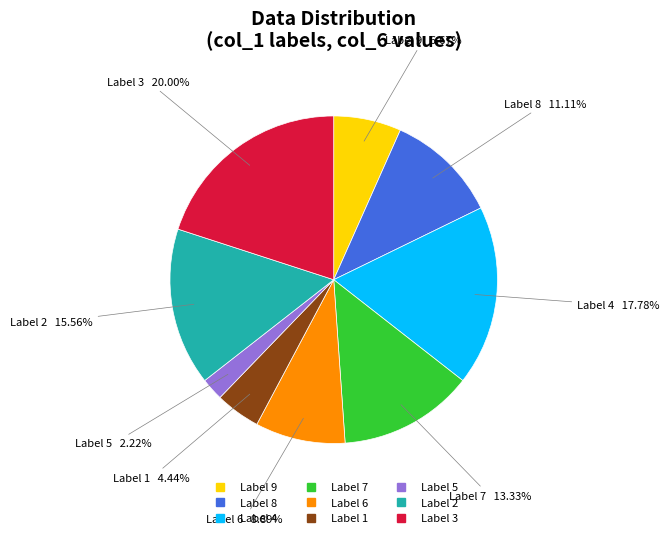

Is there a majority slice in this chart?

No